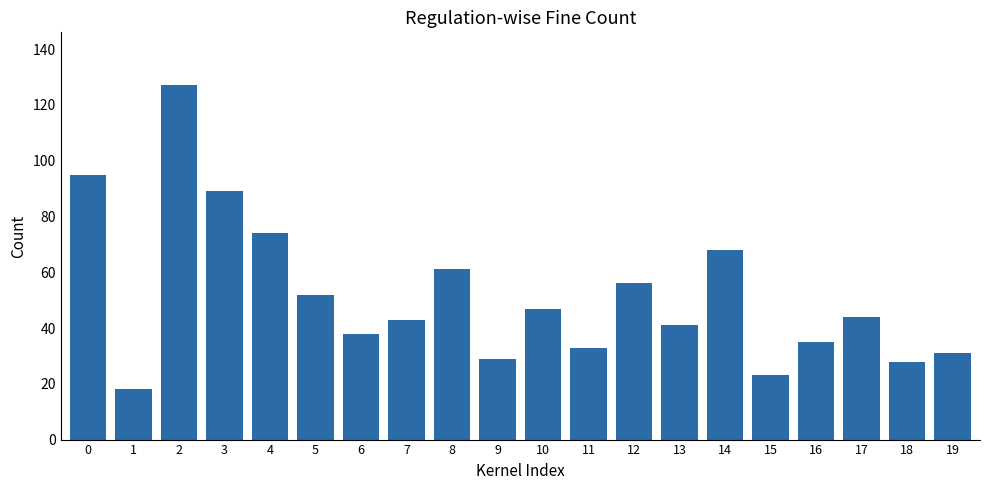

Which label corresponds to the smallest value in the chart?

1